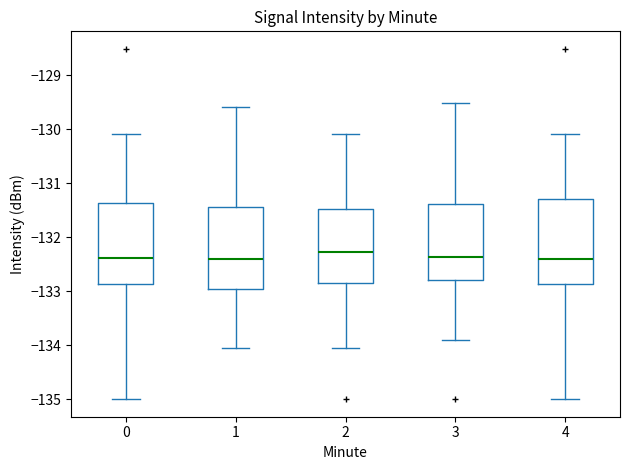

Reading left to right, transcribe this box plot: for each box, give where its median line is, the range the box spans, and where its two whiskers end, as read against the y-axis. The values are not printed on the chart, so give them approximately, as read against the axis.

0: median -132.4, box -132.9 to -131.4, whiskers -135.0 to -130.1
1: median -132.4, box -133.0 to -131.4, whiskers -134.0 to -129.6
2: median -132.3, box -132.9 to -131.5, whiskers -134.0 to -130.1
3: median -132.4, box -132.8 to -131.4, whiskers -133.9 to -129.5
4: median -132.4, box -132.9 to -131.3, whiskers -135.0 to -130.1